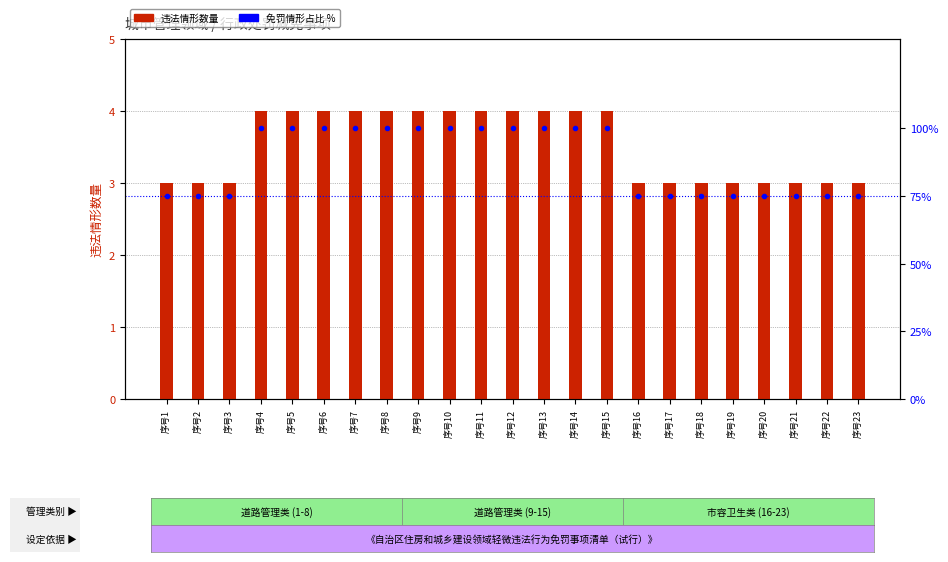

The value of 免罚情形占比 % at 序号17 is 47. True or false?

False